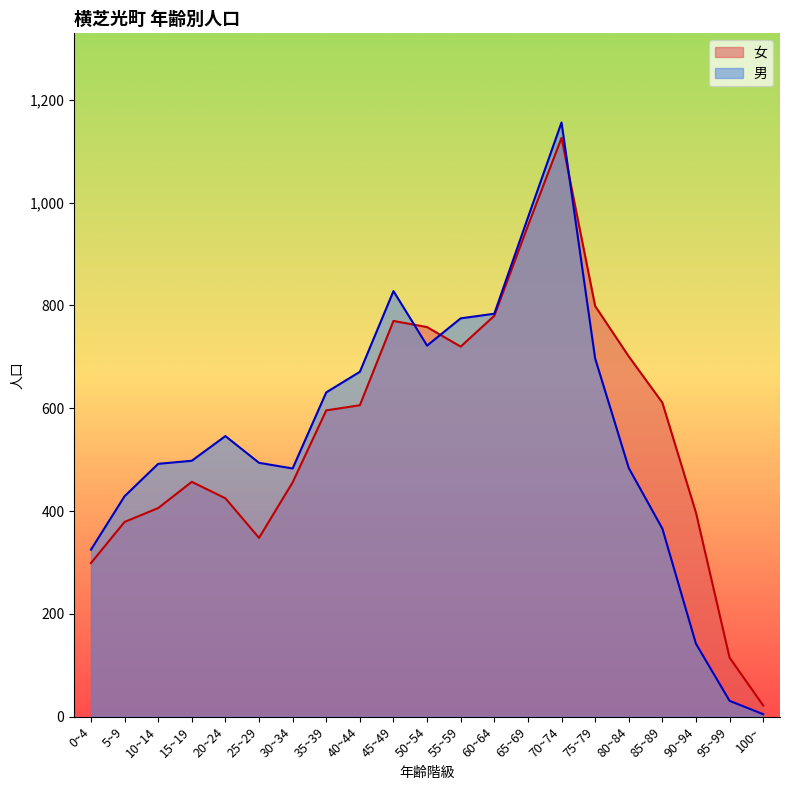

The 女 series shows 22 at 100~. True or false?

True